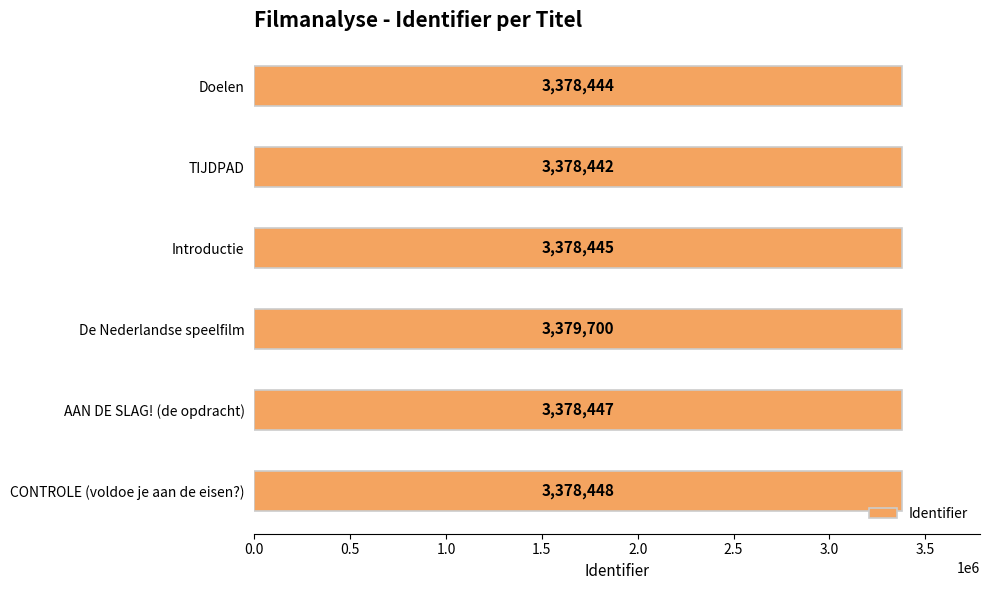

At which label is the value closest to 3379071?

CONTROLE (voldoe je aan de eisen?)